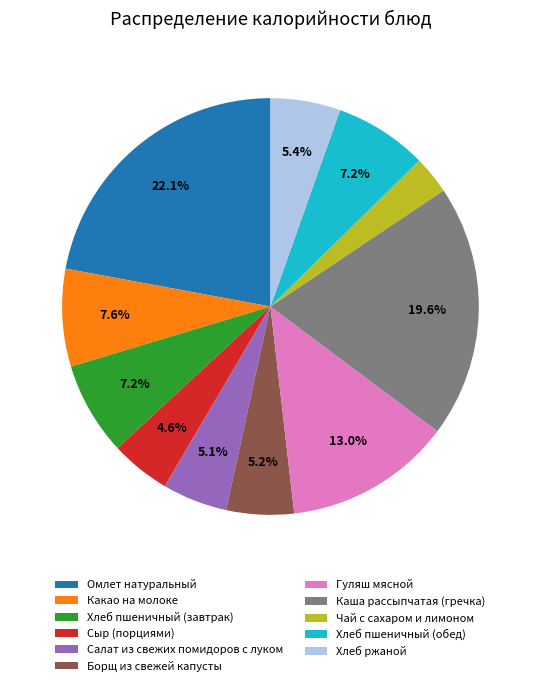

Is Хлеб ржаной the majority of the pie?

No